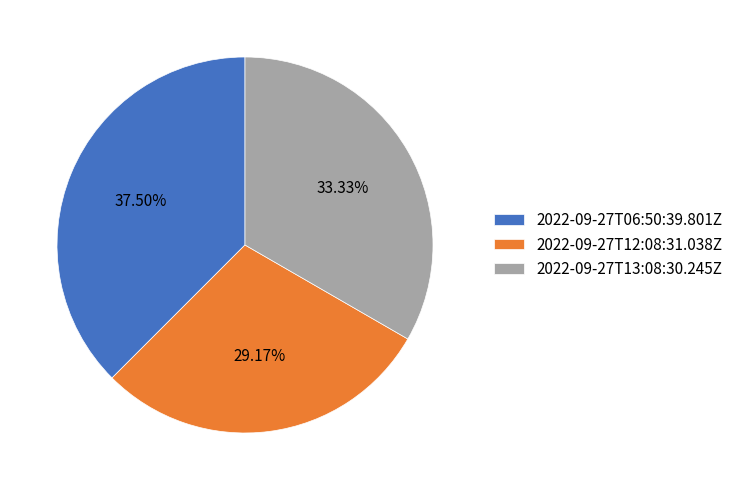

Rank the categories by value from highest to lowest.

2022-09-27T06:50:39.801Z, 2022-09-27T13:08:30.245Z, 2022-09-27T12:08:31.038Z